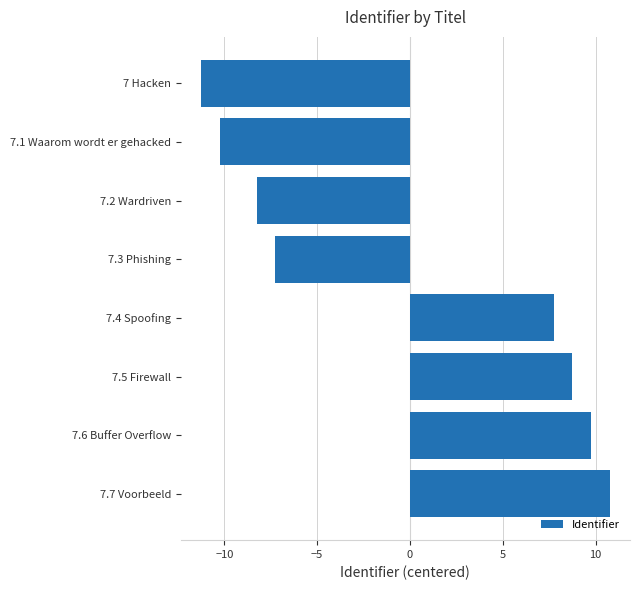

List the labels in order of value, largest first.

7.7 Voorbeeld, 7.6 Buffer Overflow, 7.5 Firewall, 7.4 Spoofing, 7.3 Phishing, 7.2 Wardriven, 7.1 Waarom wordt er gehacked, 7 Hacken